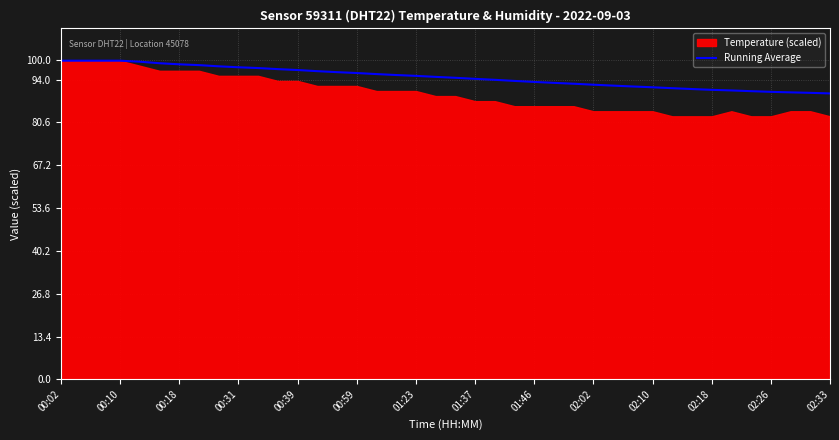

What is the maximum value for Running Average?

99.9